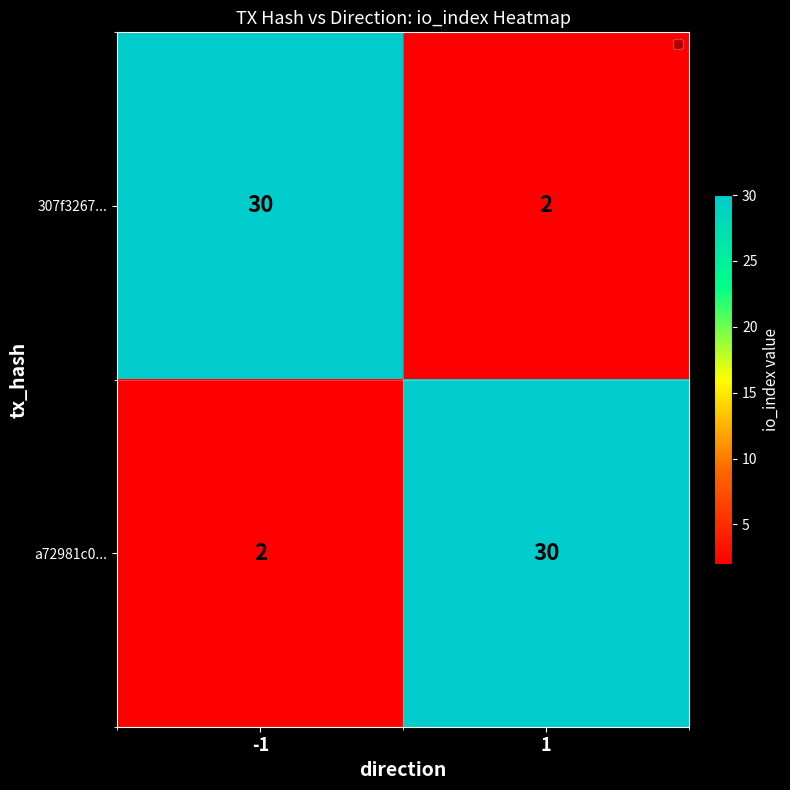

What is the total value across all series at -1?

32